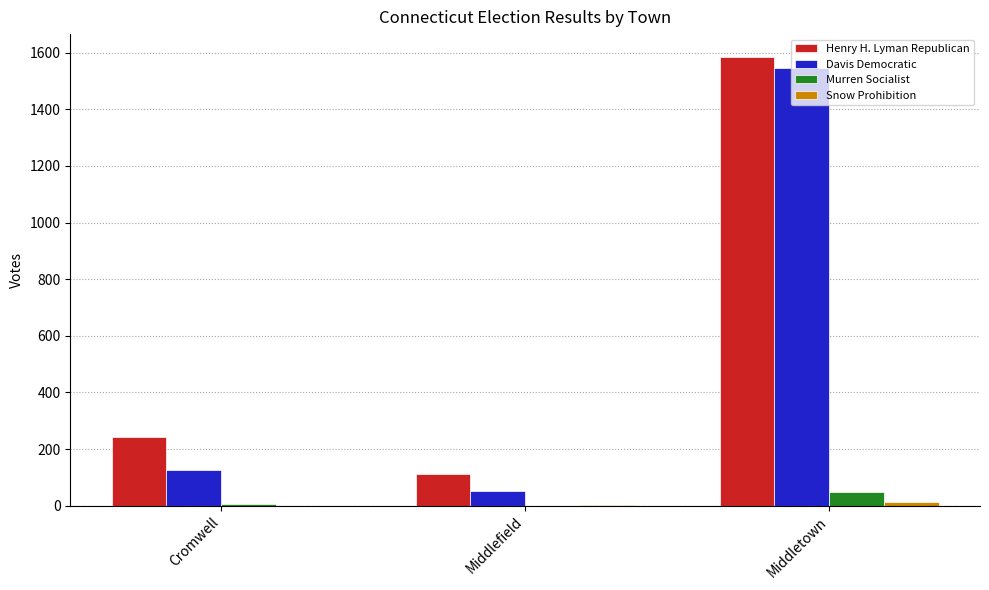

Which series has the largest total across all categories?

Henry H. Lyman Republican